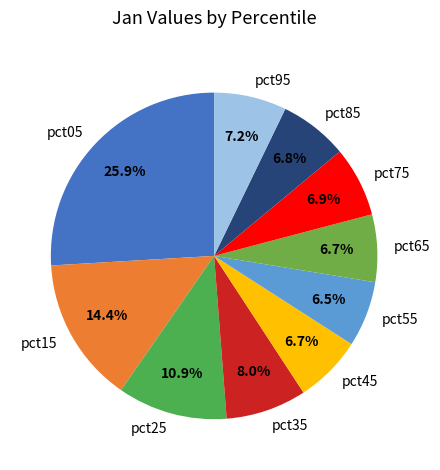

To the nearest percent, what is the difference between the largest and smallest slice percentages?

19%